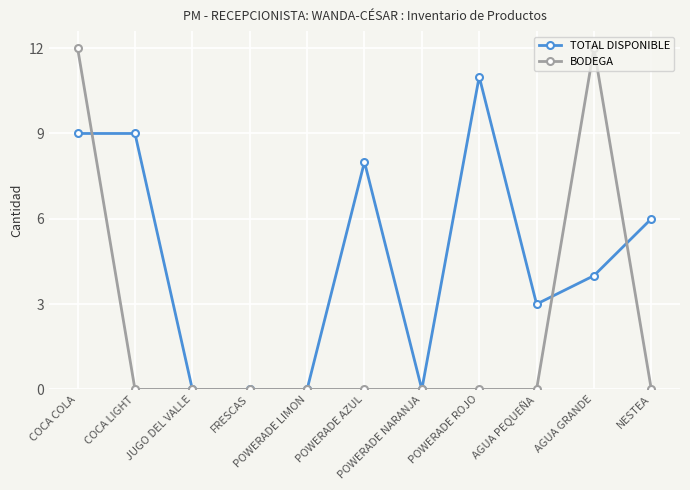

The TOTAL DISPONIBLE series shows 5 at COCA LIGHT. True or false?

False